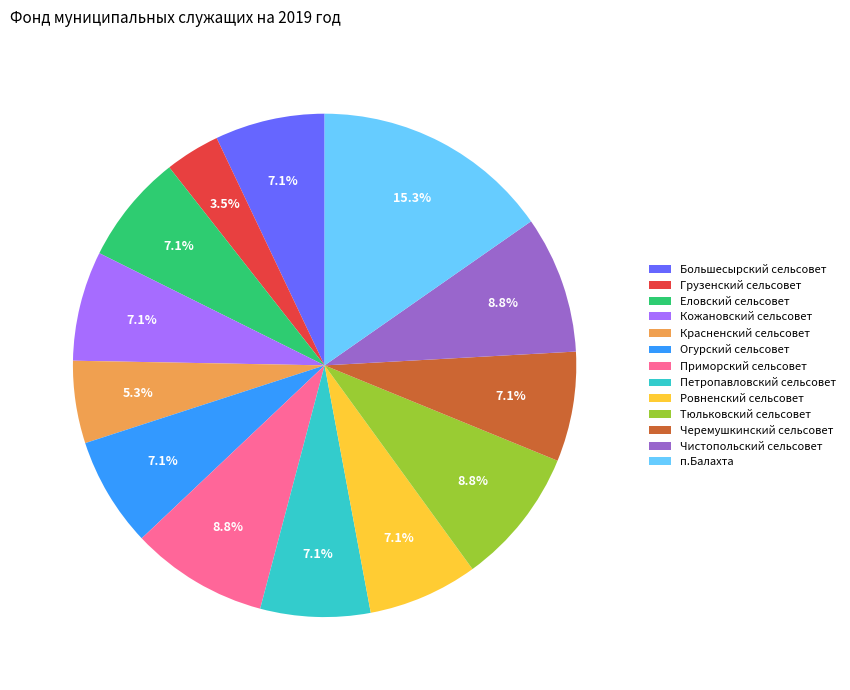

What is the smallest slice in the pie chart?

Грузенский сельсовет